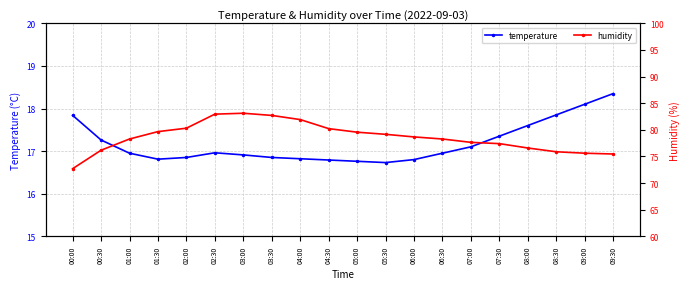

What is the average value of the humidity series?

78.6